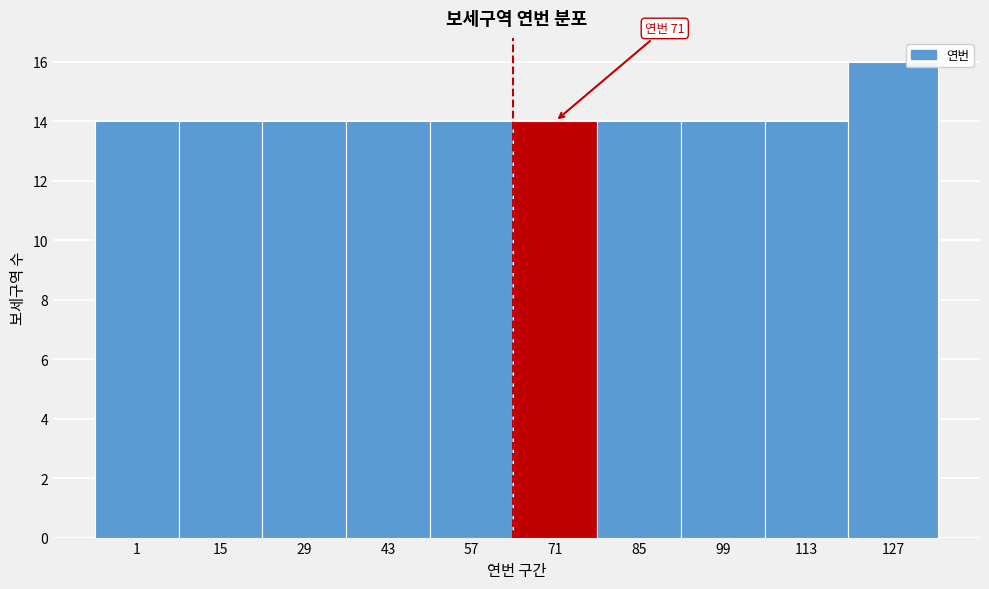

Reading right to left, transcribe all the data shown in this chart.

16	14	14	14	14	14	14	14	14	14